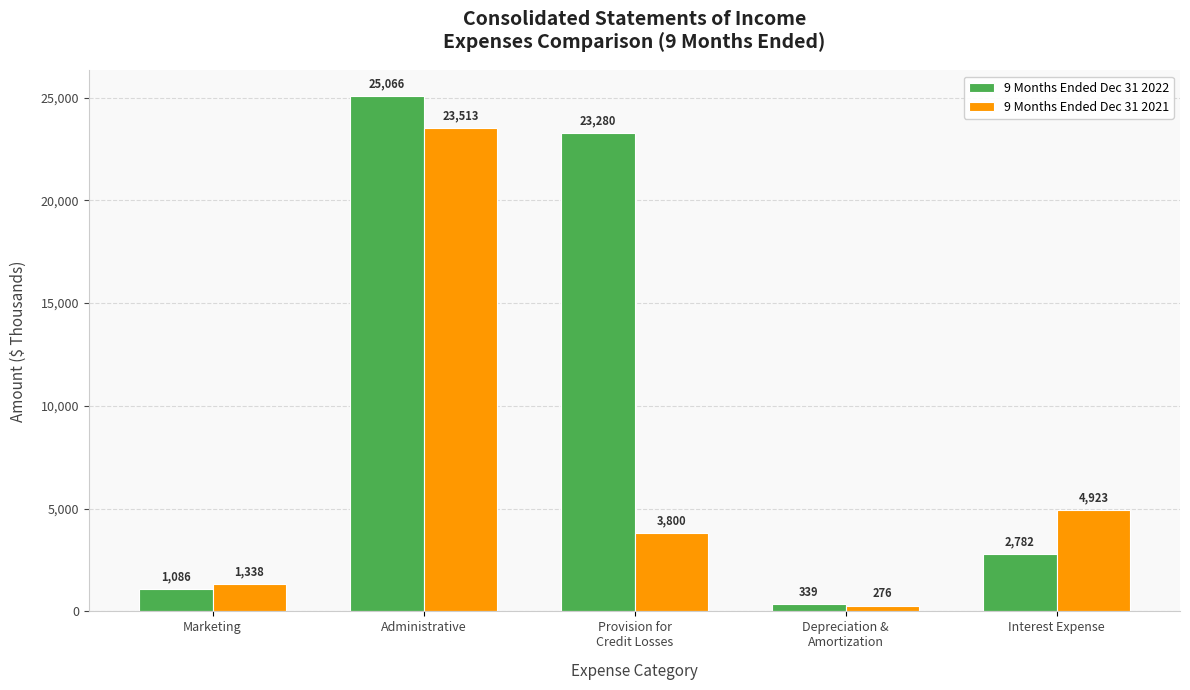

Count the number of data series in this chart.

2